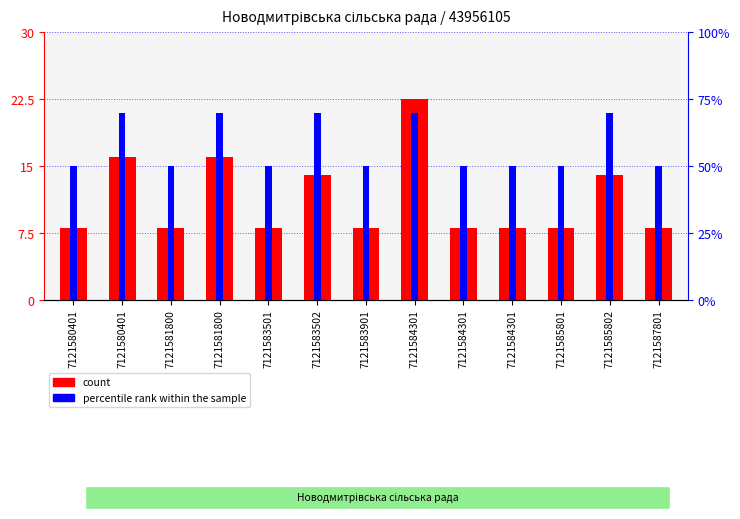

Reading left to right, list all the values displayed in this chart.

count: 7121580401=8.0	7121580401=16.0	7121581800=8.0	7121581800=16.0	7121583501=8.0	7121583502=14.0	7121583901=8.0	7121584301=22.5	7121584301=8.0	7121584301=8.0	7121585801=8.0	7121585802=14.0	7121587801=8.0
percentile rank within the sample: 7121580401=0.5	7121580401=0.7	7121581800=0.5	7121581800=0.7	7121583501=0.5	7121583502=0.7	7121583901=0.5	7121584301=0.7	7121584301=0.5	7121584301=0.5	7121585801=0.5	7121585802=0.7	7121587801=0.5